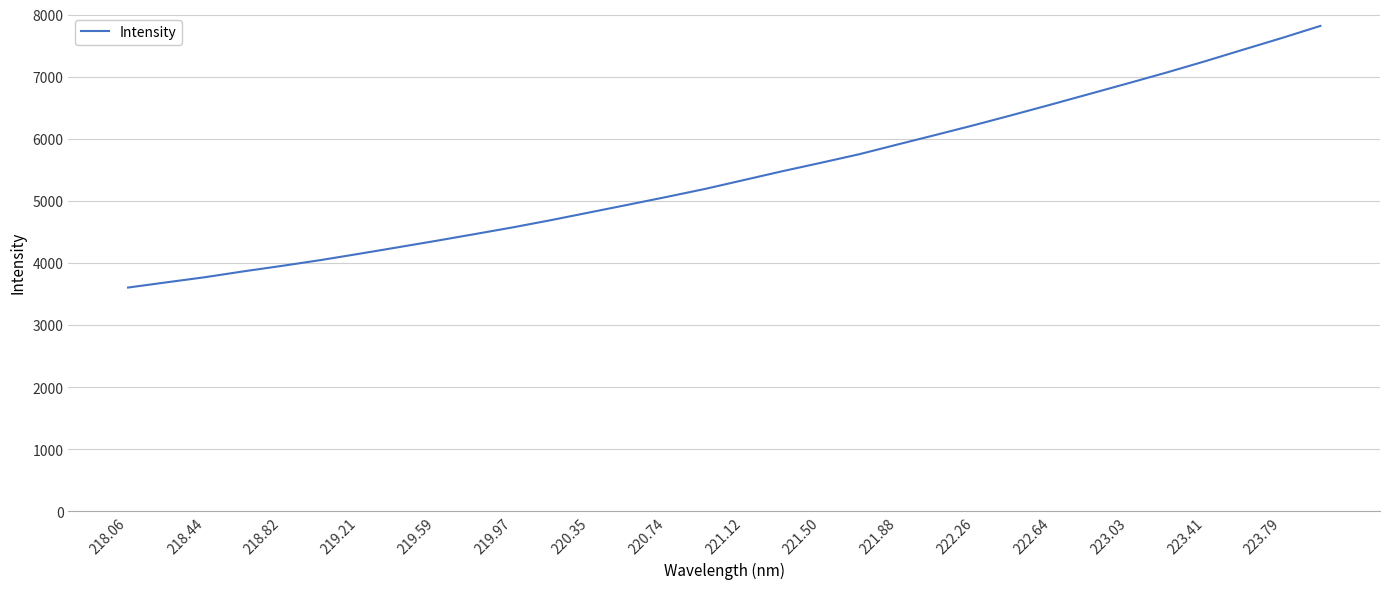

What is the minimum value shown in the chart?

3604.1